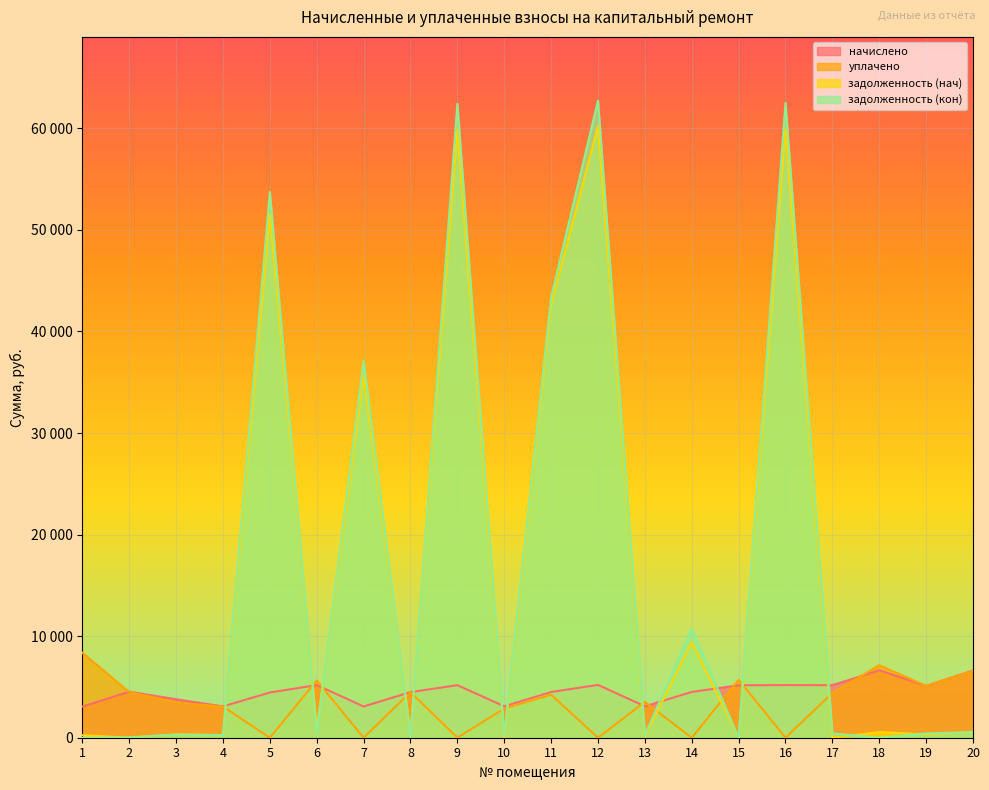

What is the total value across all series at 13?

7010.5